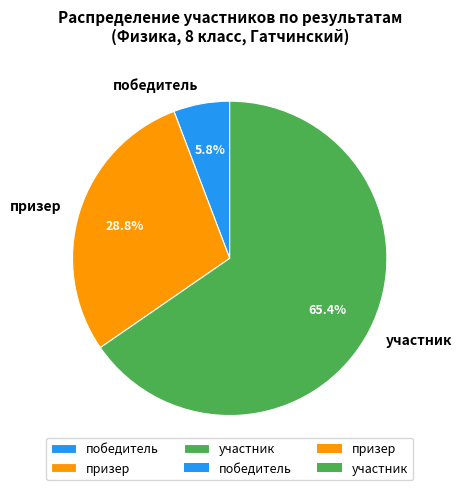

Is it true that участник is 65% of the pie?

True